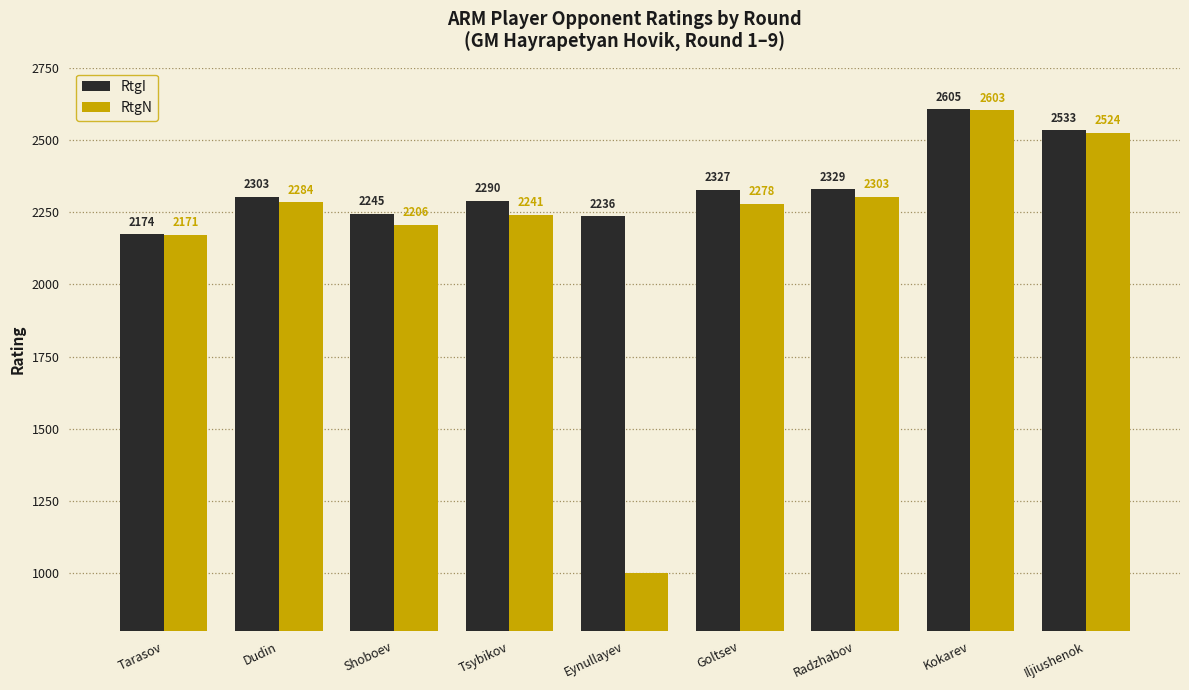

What is the value of the RtgI bar at the 7th from the left?

2329